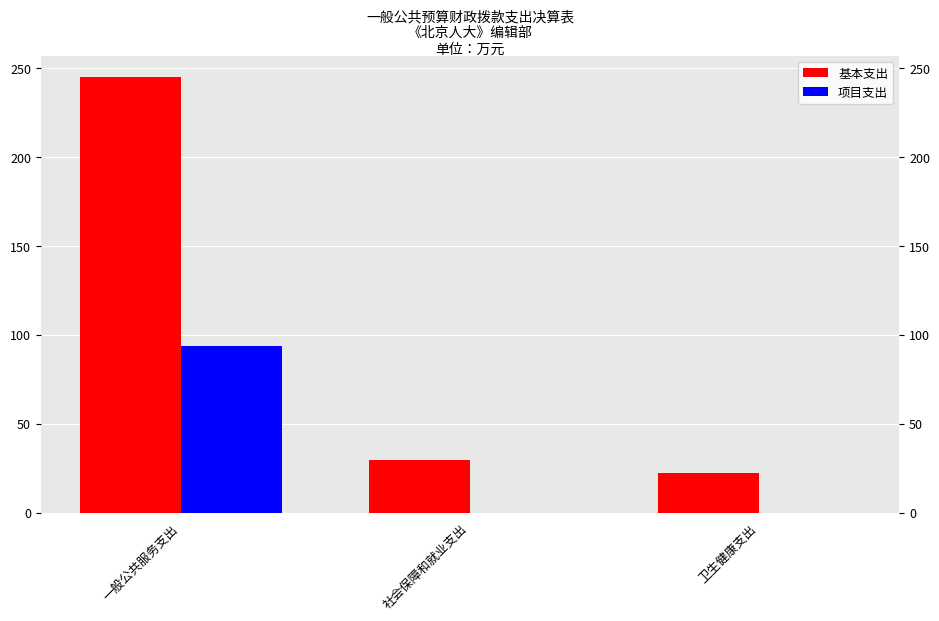

How many values in the 项目支出 series exceed 0?

1